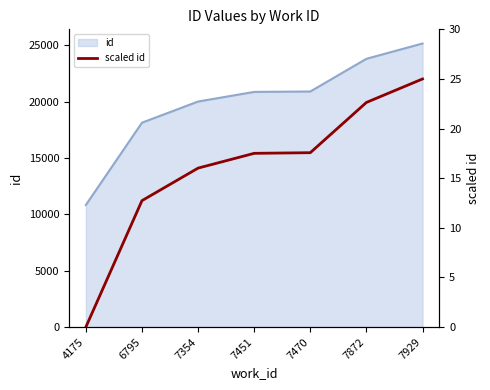

The chart shows a value of 43.8 at 7929. True or false?

False